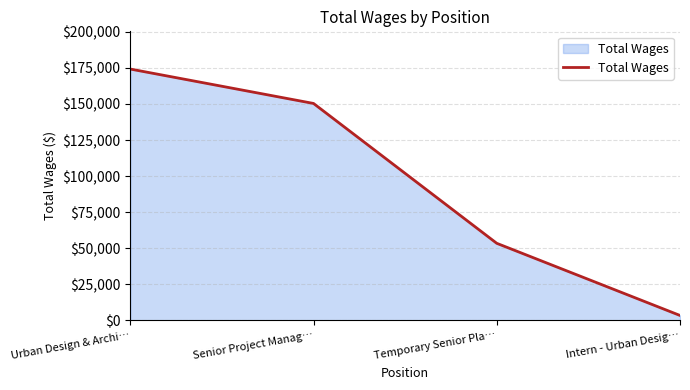

Which has a higher value, Senior Project Manag… or Intern - Urban Desig…?

Senior Project Manag…